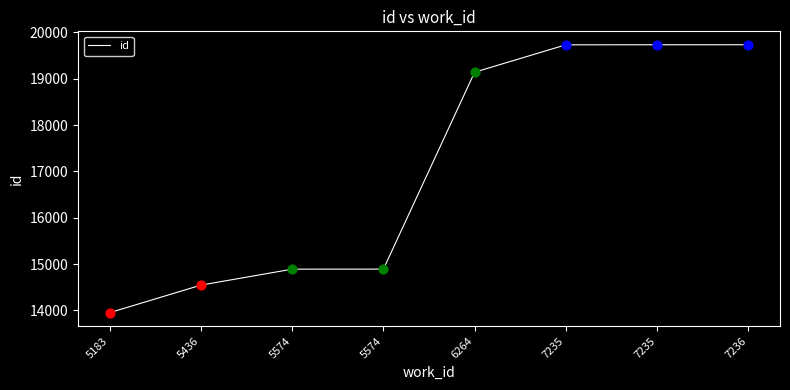

How many categories are shown in the chart?

8